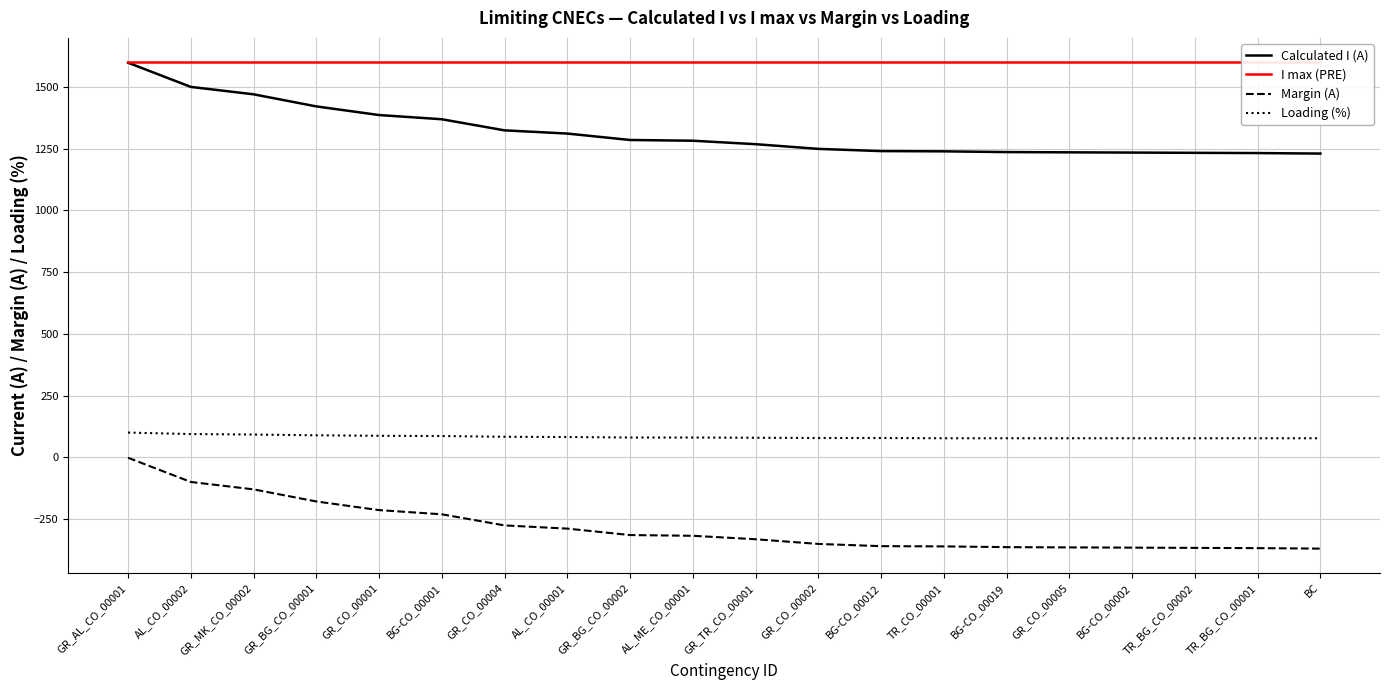

Between GR_BG_CO_00002 and BC, which series saw the biggest shift?

Calculated I (A)